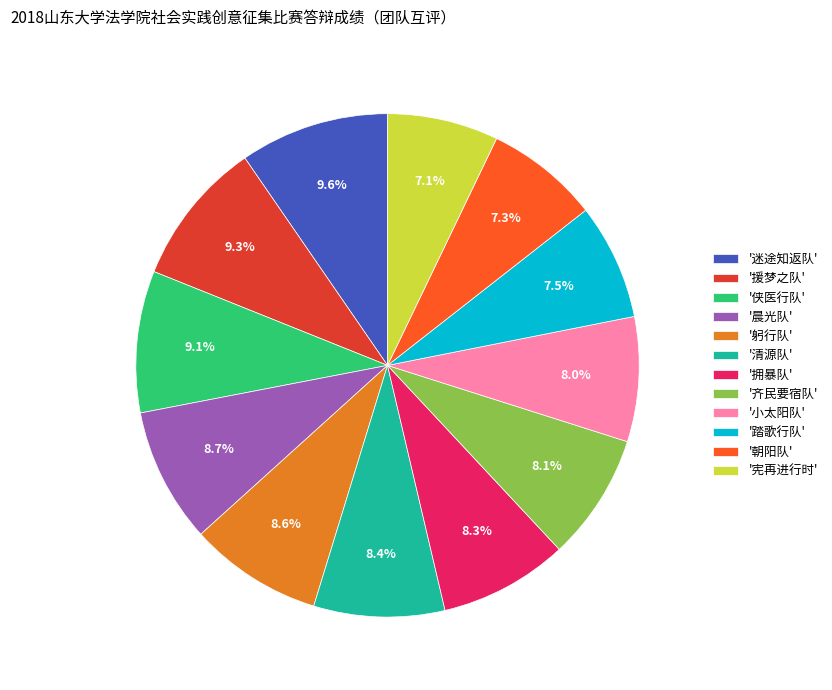

Approximately how many times larger is the value at '宪再进行时' compared to '援梦之队'?

0.8